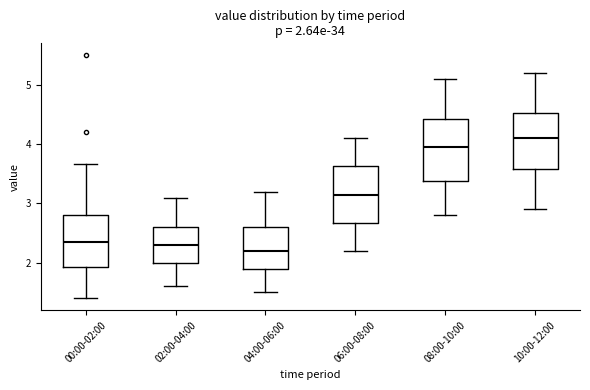

Which box is the tallest, from its lower edge to its upper edge?

08:00-10:00